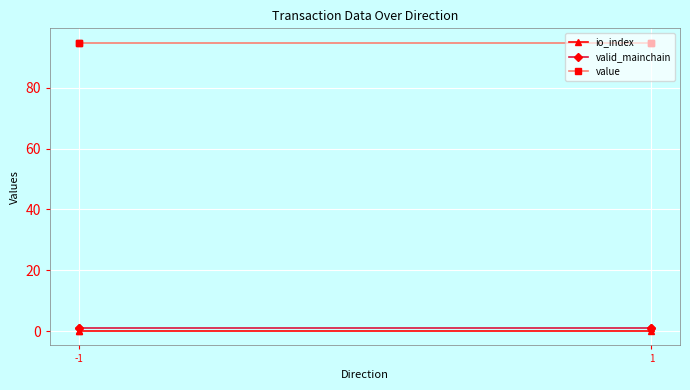

True or false: value and io_index cross at least once.

False